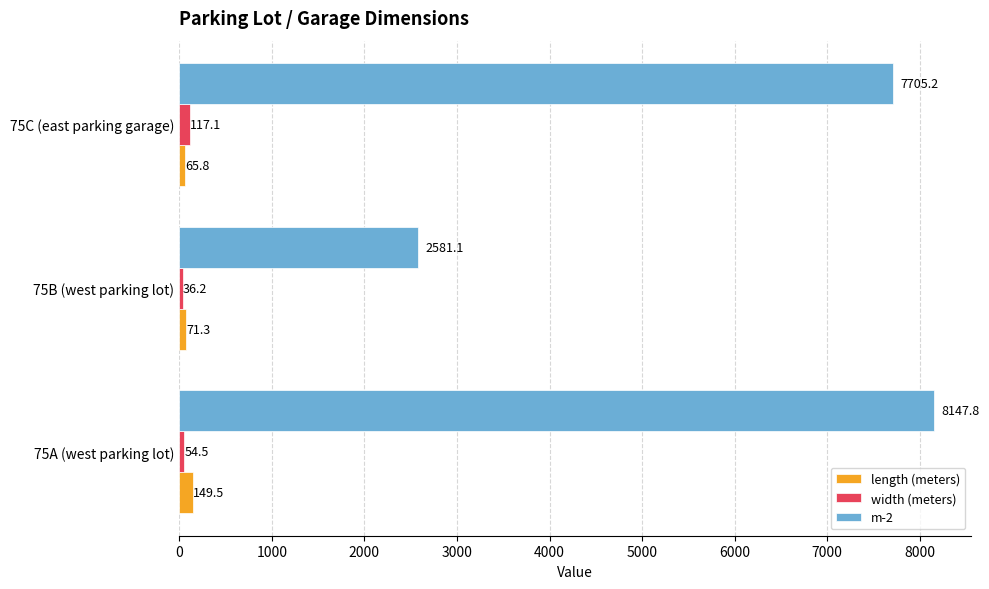

What is the difference between the length (meters) values at 75B (west parking lot) and 75A (west parking lot)?

78.2